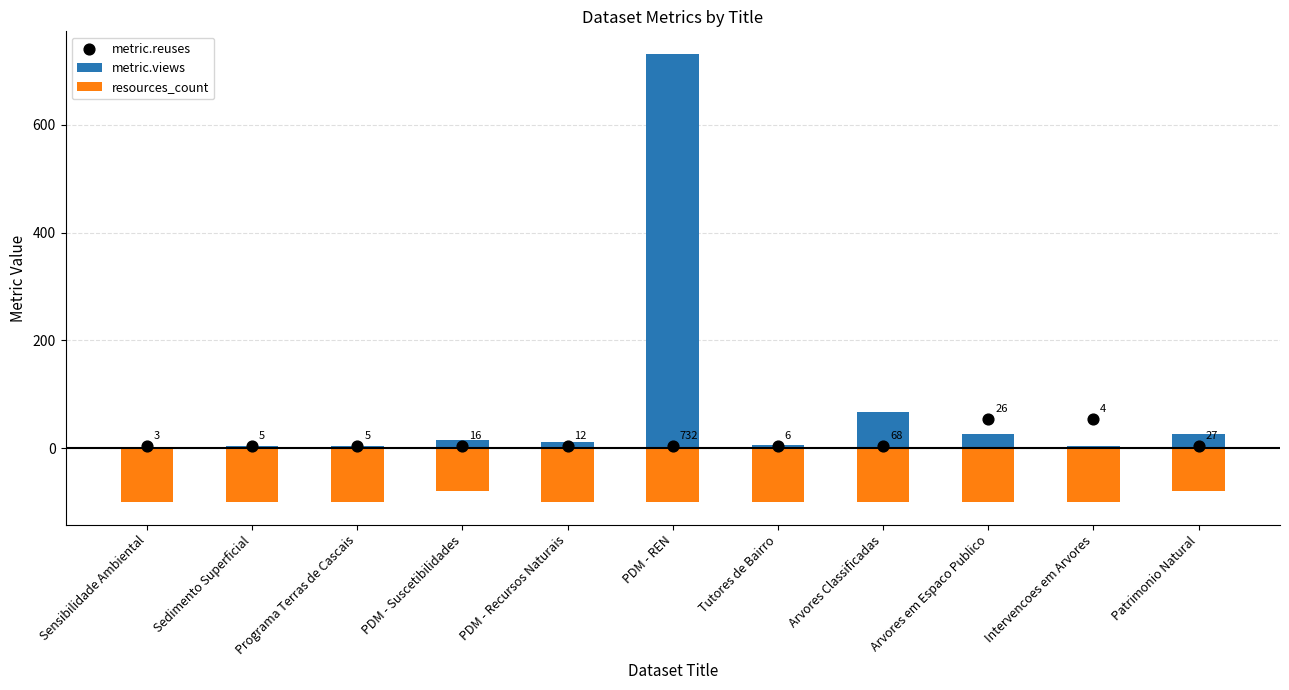

Is the value of metric.views at Sensibilidade Ambiental greater than the value of metric.reuses at PDM - Suscetibilidades?

No